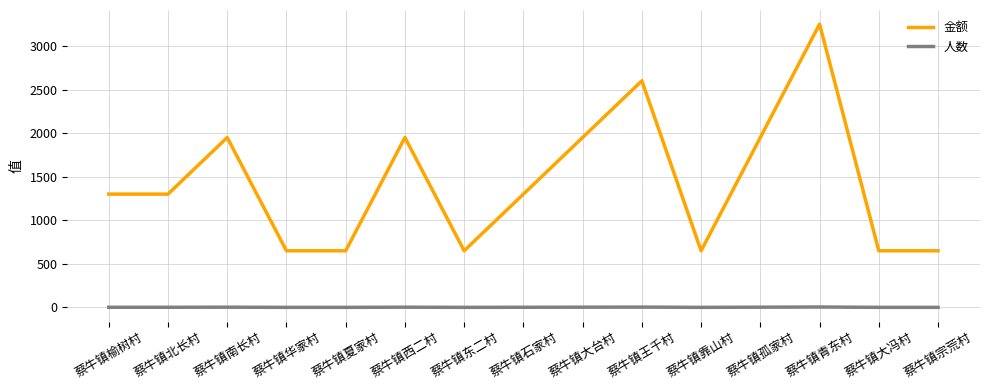

Does the chart display data point markers on the line(s)?

No